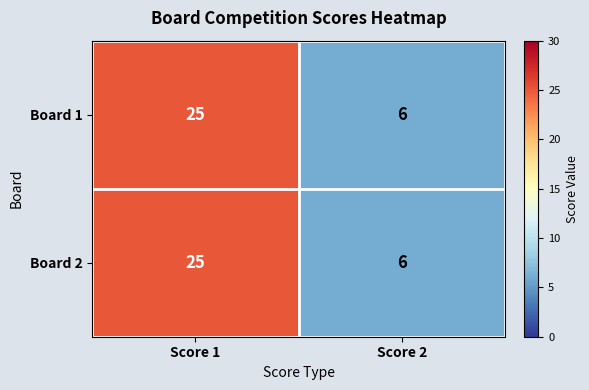

Is it true that Board 2 equals 10 at Score 2?

False